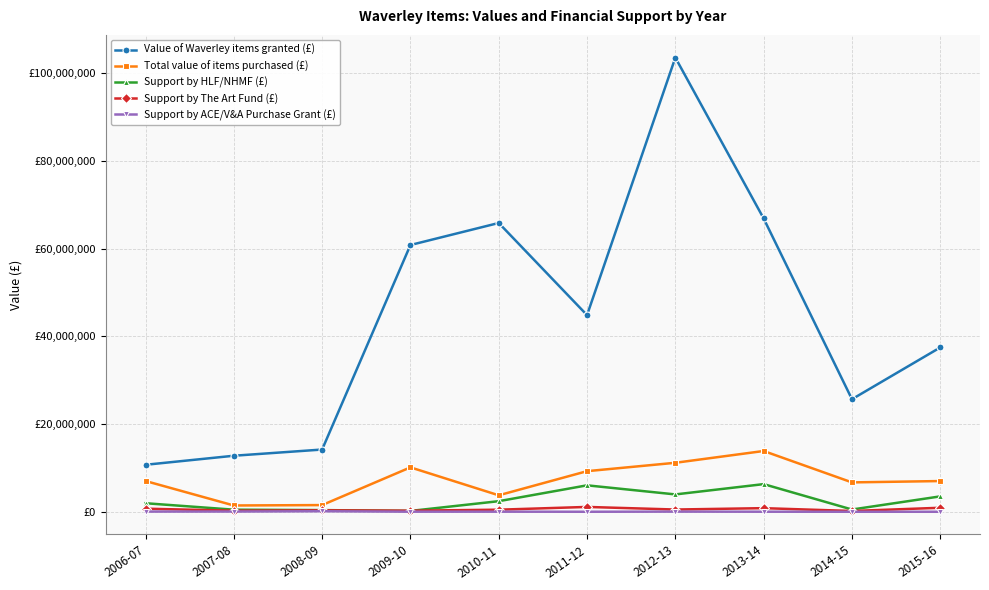

Which series changed the most between 2008-09 and 2010-11?

Value of Waverley items granted (£)